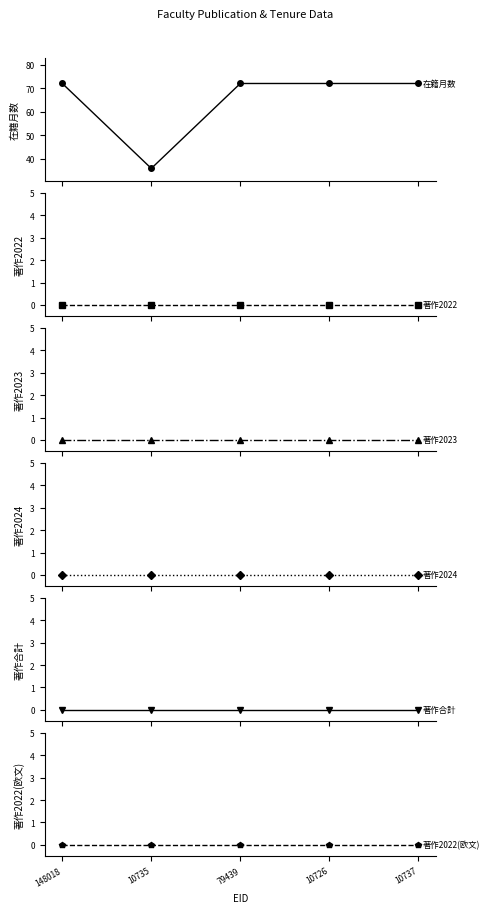

At how many categories does at least one series exceed 5?

5